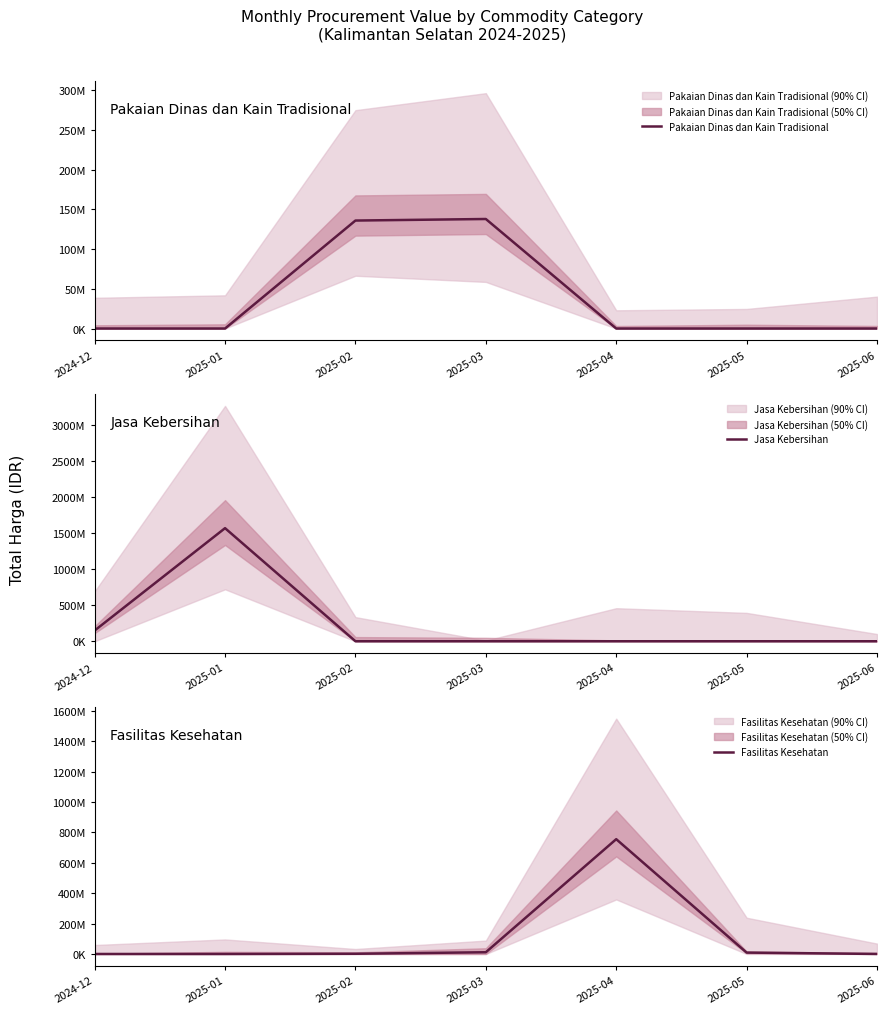

Reading left to right, list all the values displayed in this chart.

Pakaian Dinas dan Kain Tradisional: 2024-12=0	2025-01=0	2025-02=135910000	2025-03=137860000	2025-04=0	2025-05=0	2025-06=0
Jasa Kebersihan: 2024-12=149050000	2025-01=1571650000	2025-02=0	2025-03=0	2025-04=0	2025-05=0	2025-06=0
Fasilitas Kesehatan: 2024-12=0	2025-01=0	2025-02=1438200	2025-03=11415000	2025-04=755232190	2025-05=9174405	2025-06=220350